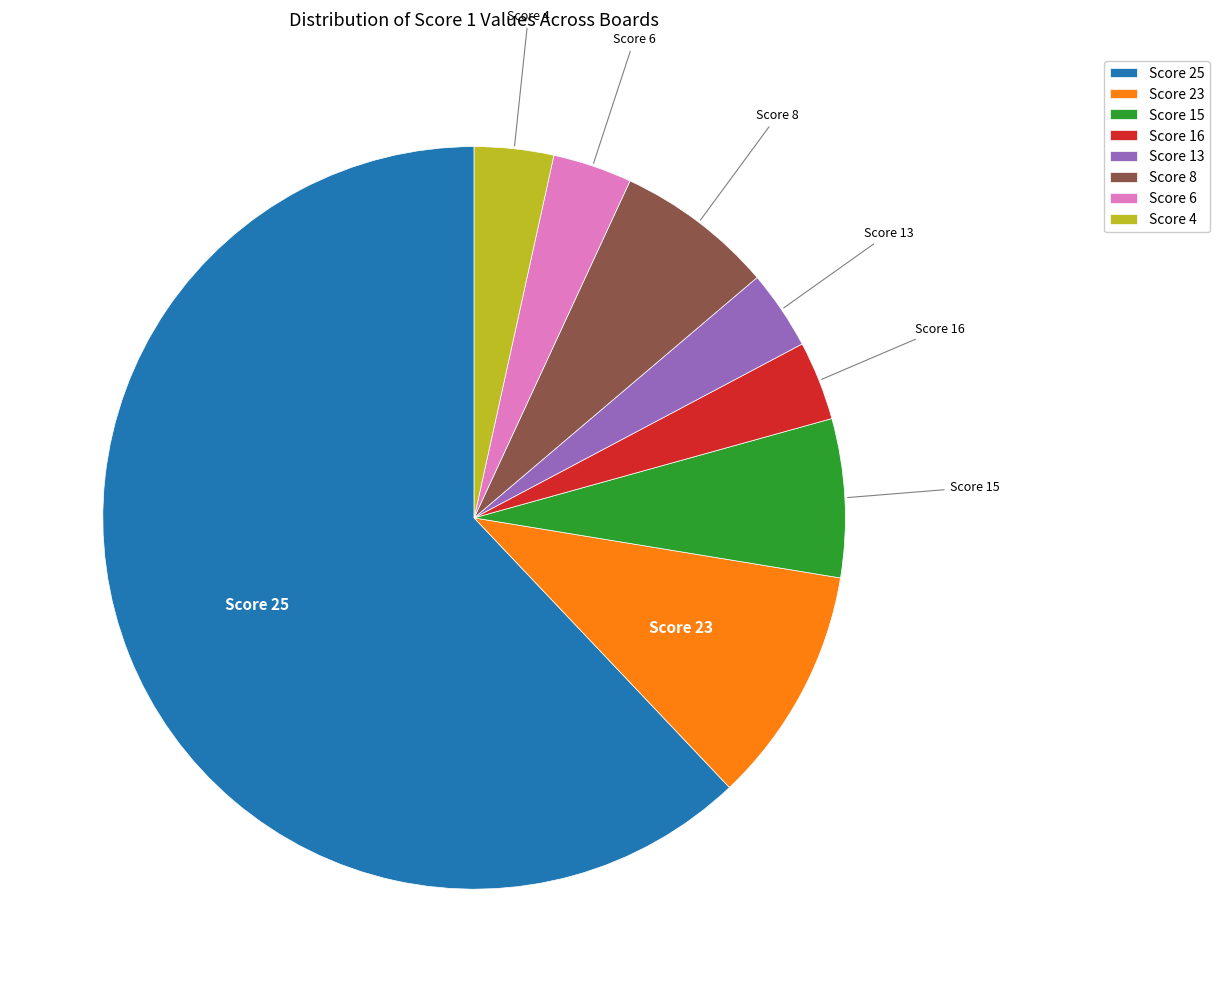

Count the number of slices in the pie.

8